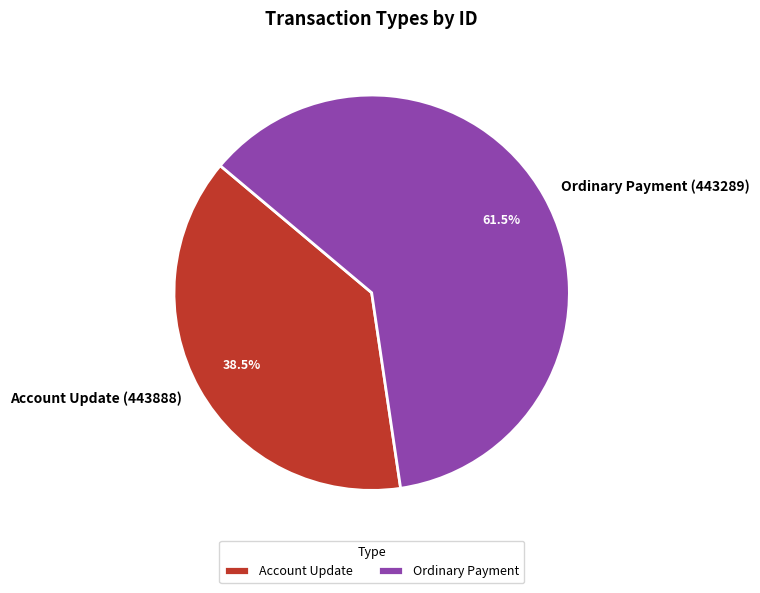

Between Ordinary Payment (443289) and Account Update (443888), which is larger?

Ordinary Payment (443289)